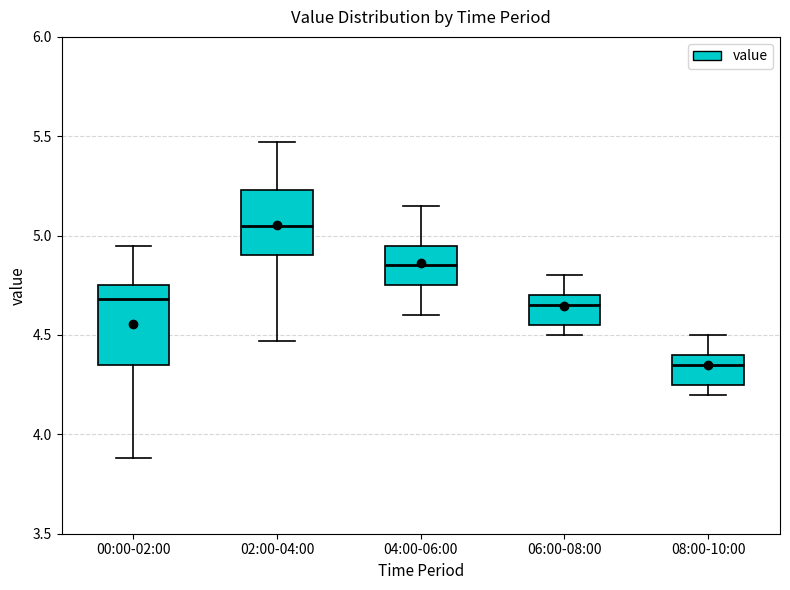

Reading left to right, read every box against the y-axis: the position of its median line, the range the box covers, and the ends of its whiskers. The values are not printed on the chart, so give them approximately, as read against the axis.

00:00-02:00: median 4.70, box 4.35 to 4.75, whiskers 3.90 to 4.95
02:00-04:00: median 5.05, box 4.90 to 5.25, whiskers 4.45 to 5.45
04:00-06:00: median 4.85, box 4.75 to 4.95, whiskers 4.60 to 5.15
06:00-08:00: median 4.65, box 4.55 to 4.70, whiskers 4.50 to 4.80
08:00-10:00: median 4.35, box 4.25 to 4.40, whiskers 4.20 to 4.50